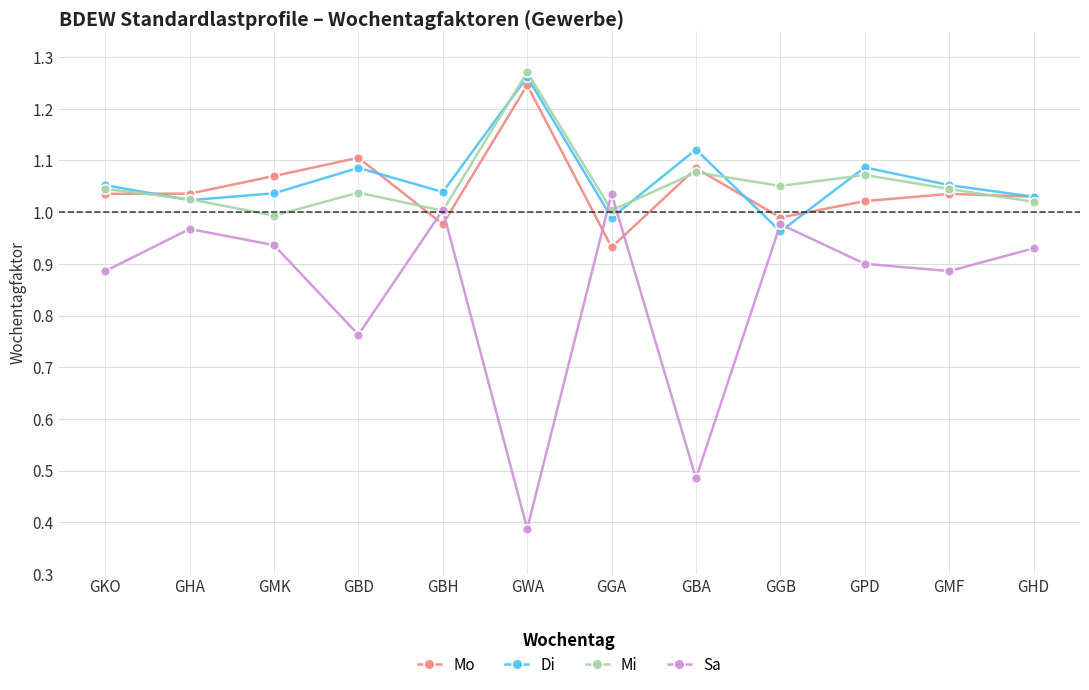

Which series has the largest range (max minus min)?

Sa